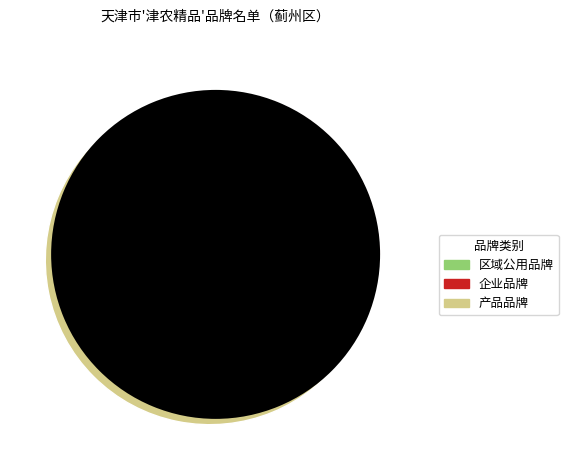

Does any single category account for the majority?

Yes